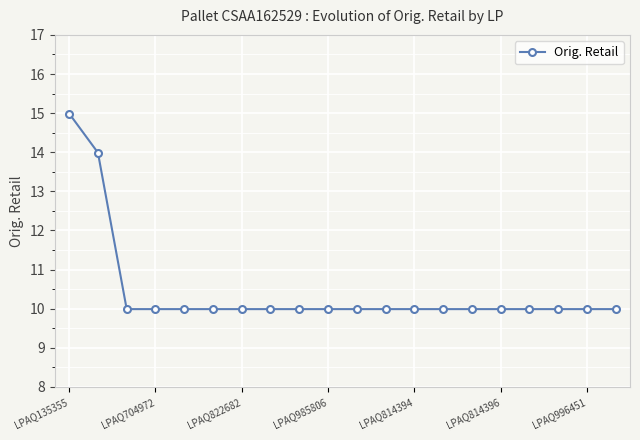

Reading right to left, list all the values displayed in this chart.

10.0	10.0	10.0	10.0	10.0	10.0	10.0	10.0	10.0	10.0	10.0	10.0	10.0	10.0	10.0	10.0	10.0	10.0	14.0	15.0